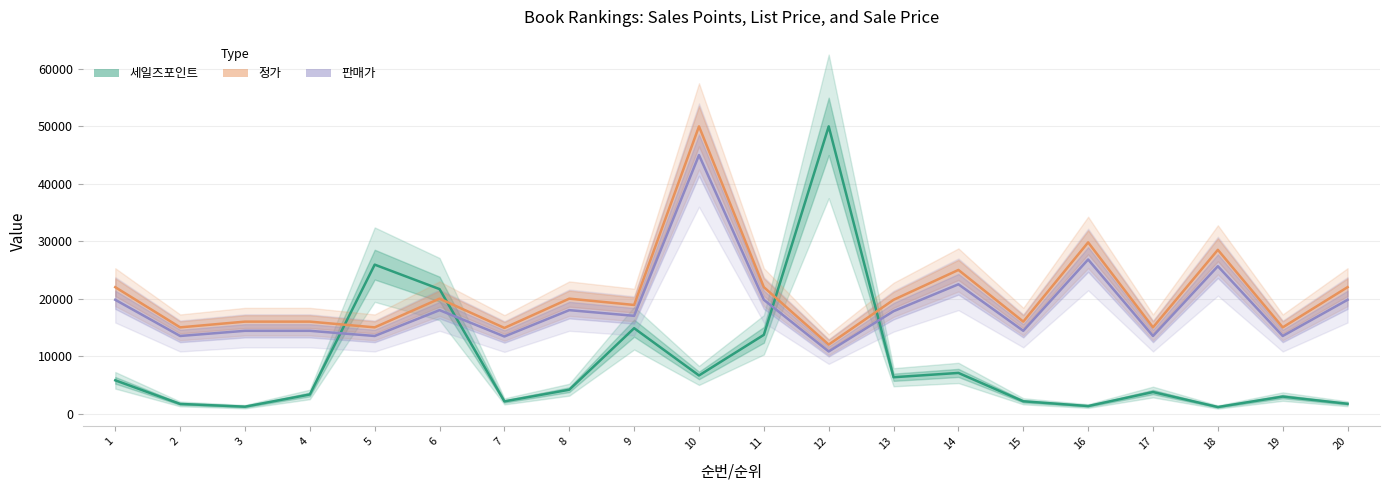

What is the spread (max minus min) of values at 10?

43372.5